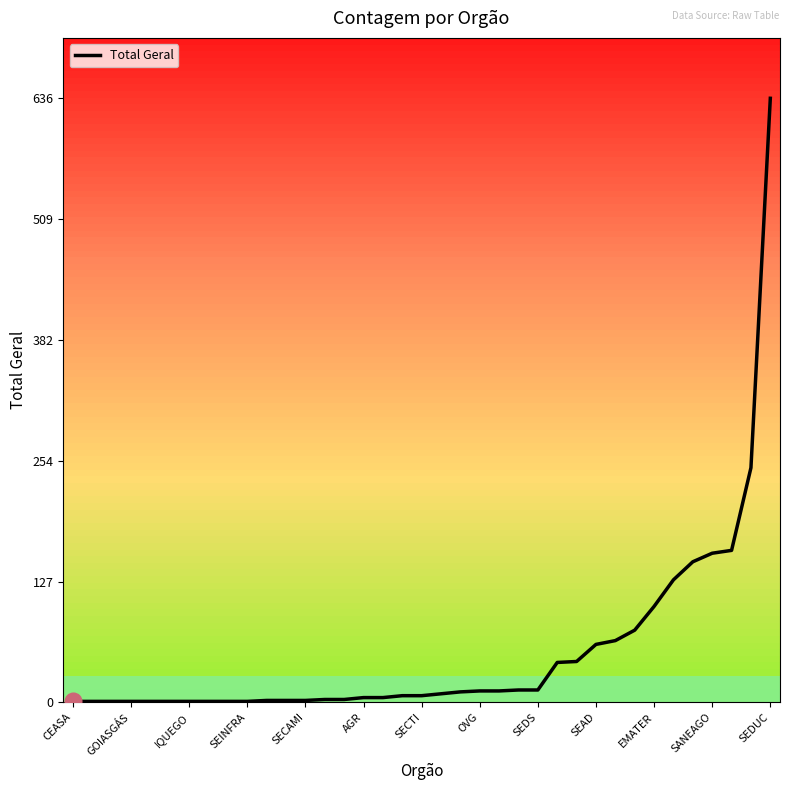

What is the maximum value shown in the chart?

636